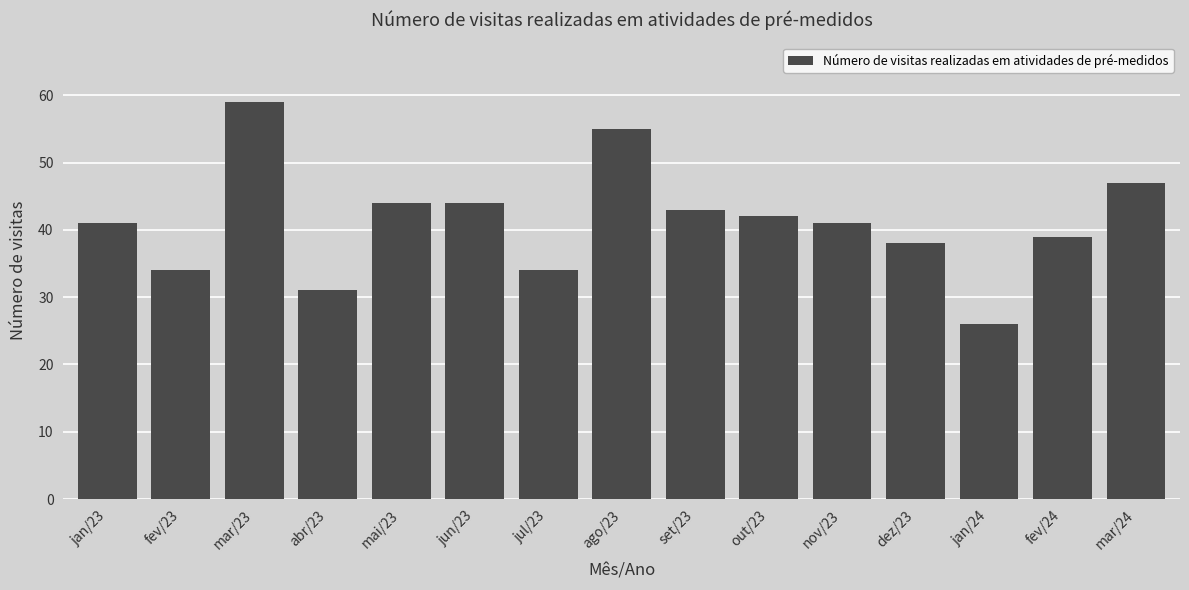

Does the chart contain any negative values?

No